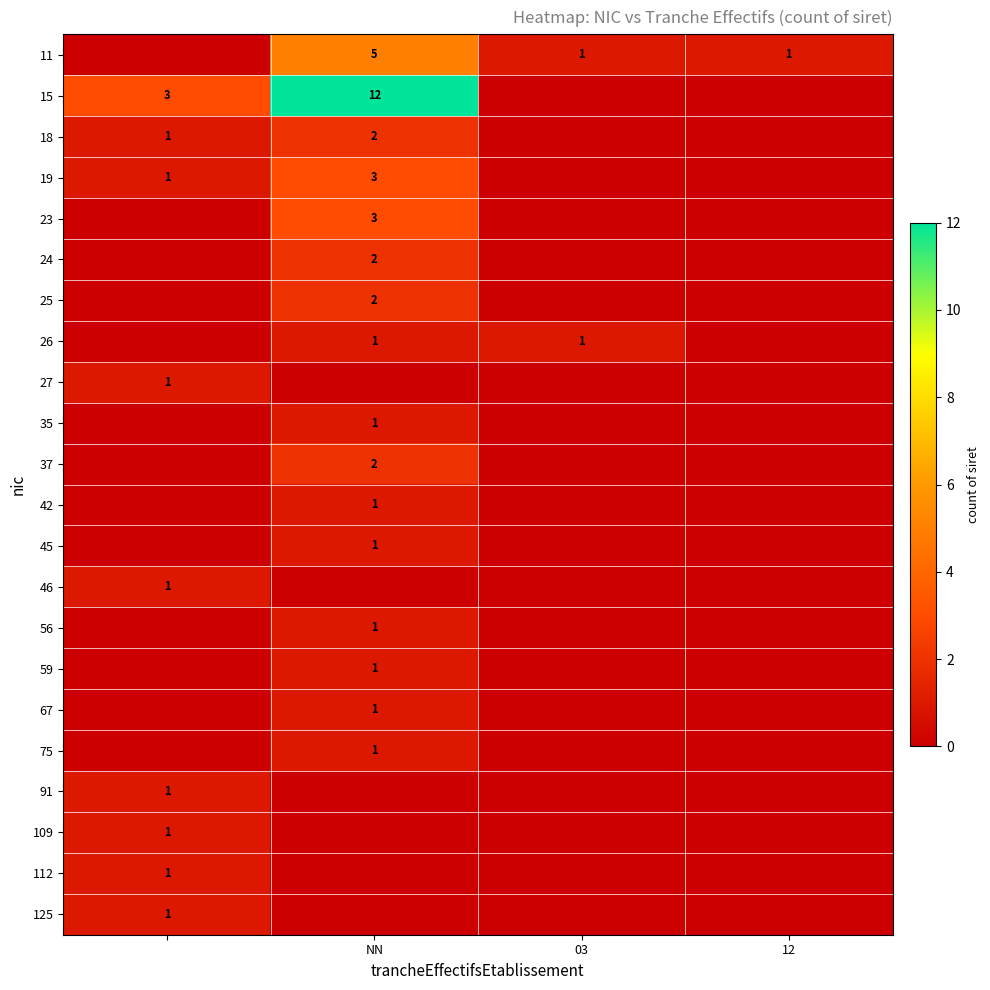

Count the number of categories in the chart.

4